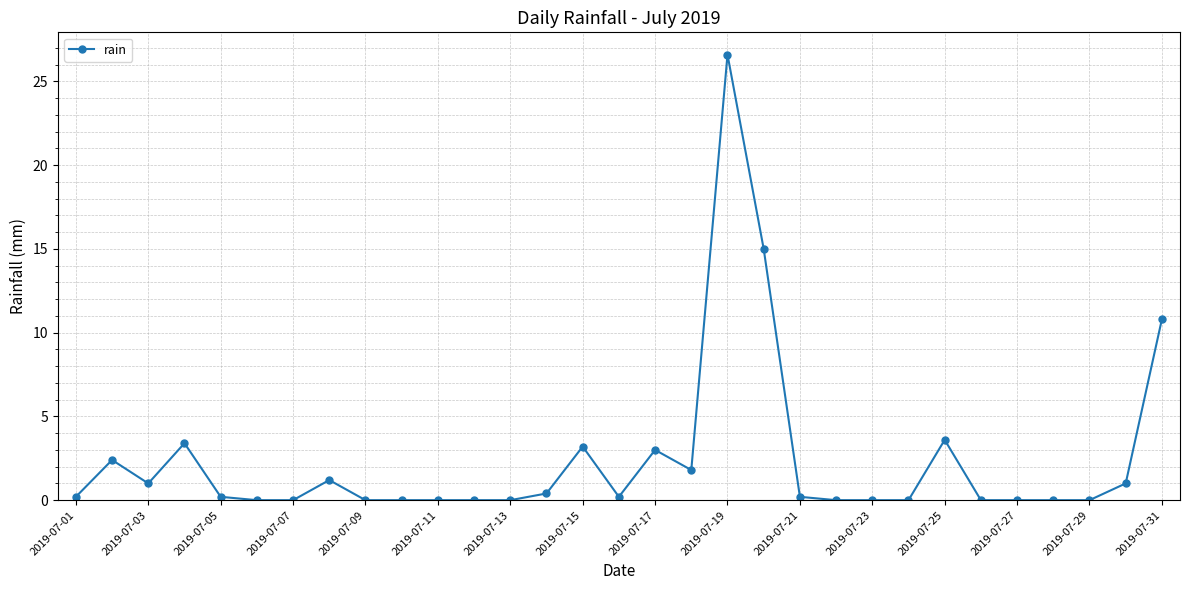

True or false: there are more than 2 points higher than both neighbors.

True